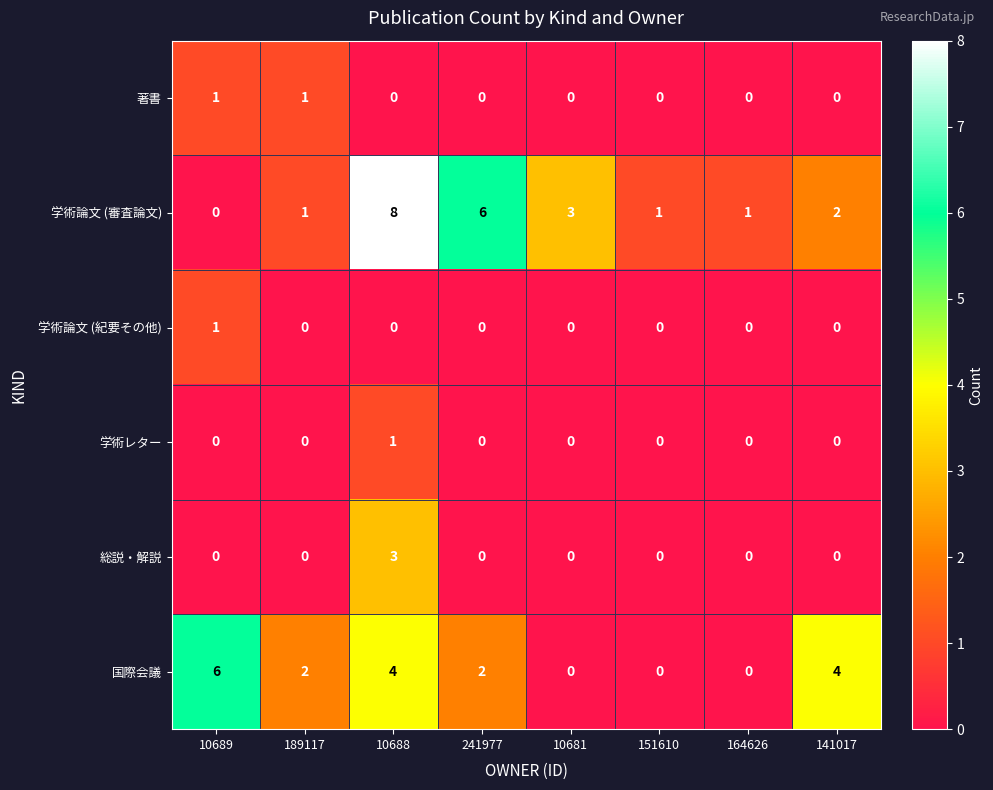

How many 国際会議 values are between 0 and 4?

7